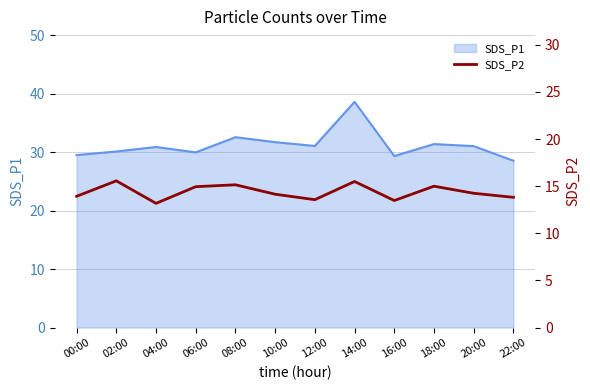

The SDS_P1 series shows 31.1 at 12:00. True or false?

True